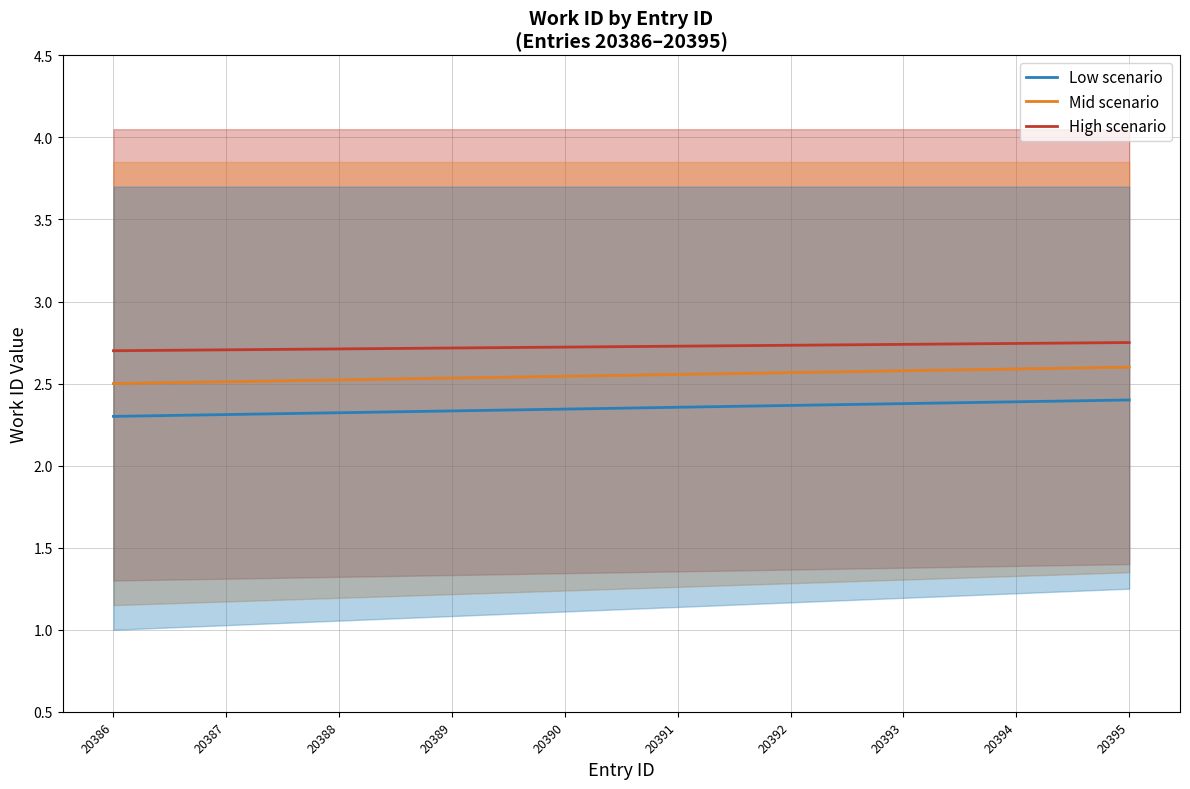

What is the maximum value for Low scenario?

2.4